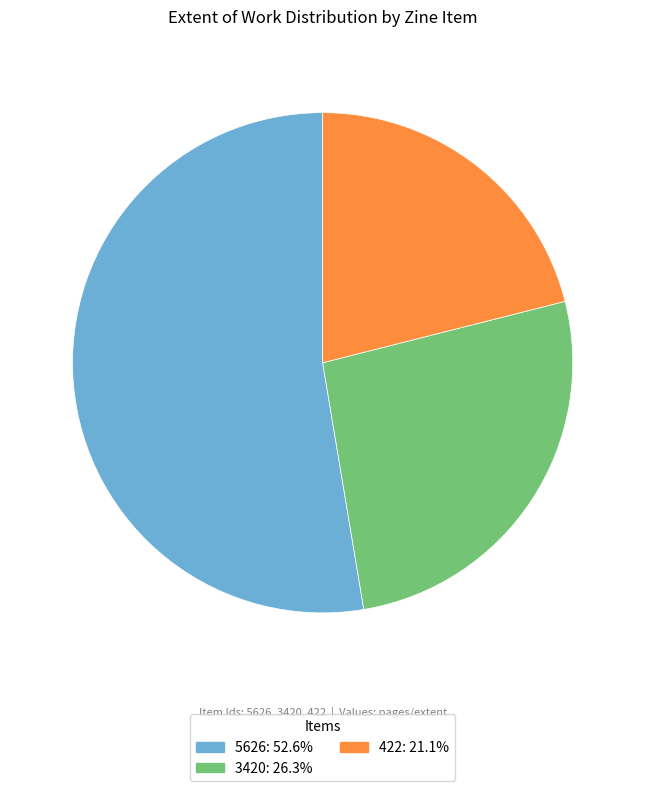

Does any single category account for the majority?

Yes